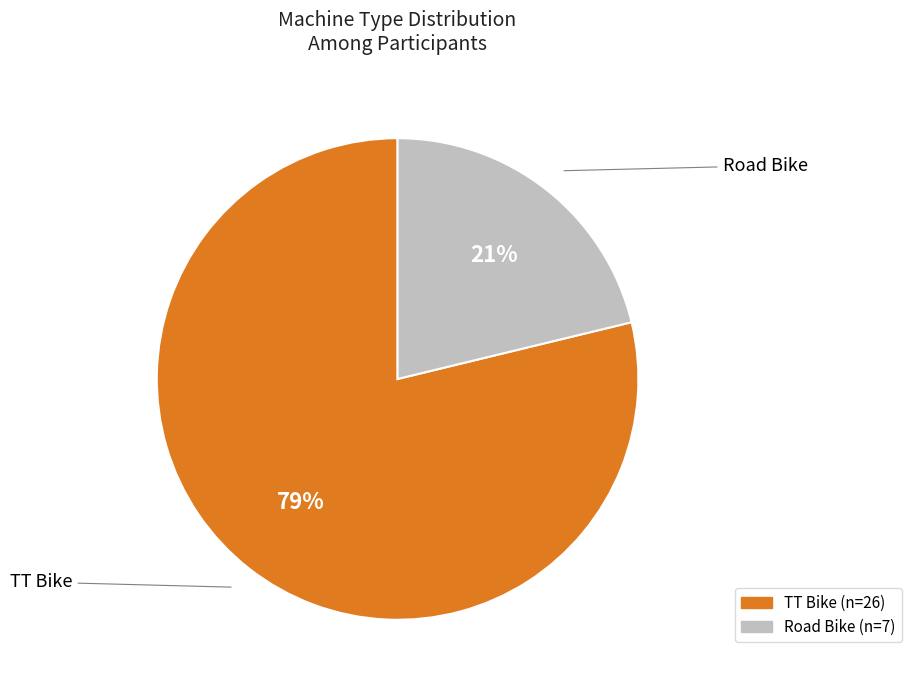

Approximately how many times larger is the value at Road Bike compared to TT Bike?

0.3